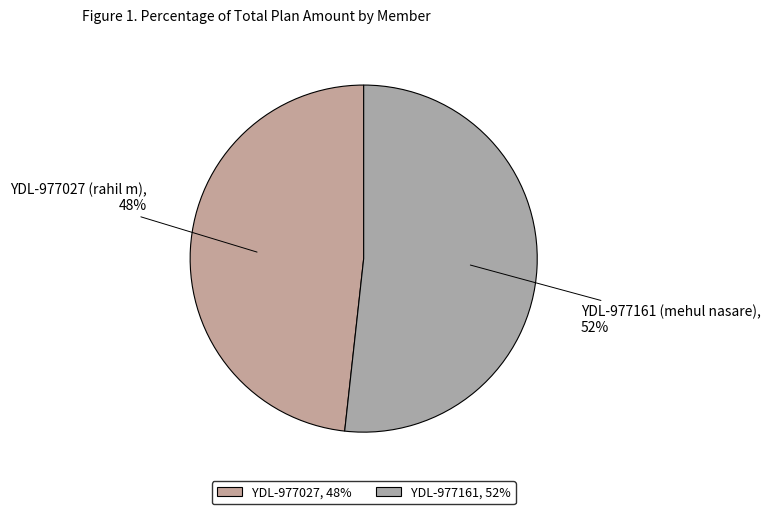

To the nearest percent, what is the average slice percentage?

50%